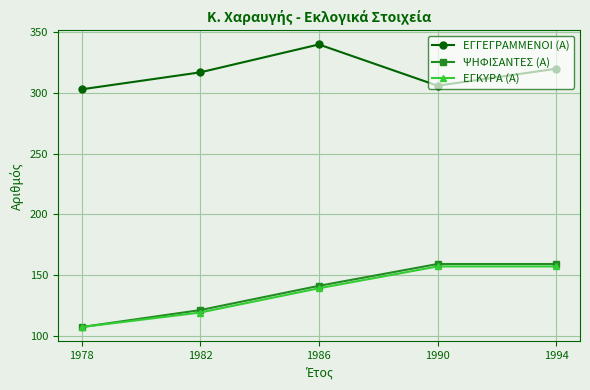

True or false: ΕΓΓΕΓΡΑΜΜΕΝΟΙ (Α) has more than 2 interior local peaks.

False